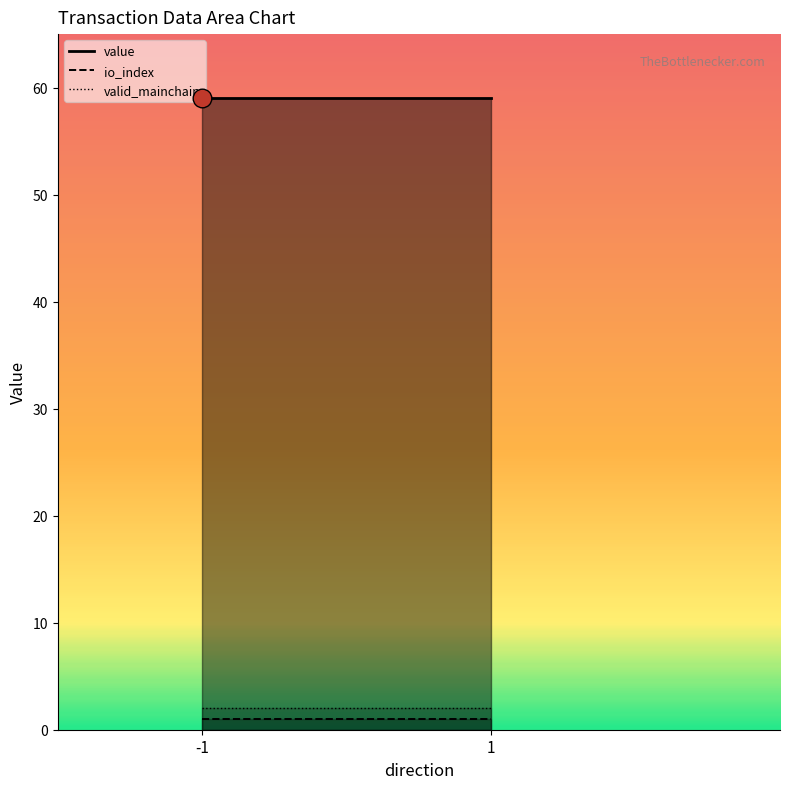

Is the value of valid_mainchain at 1_1 greater than the value of value at 1_1?

No